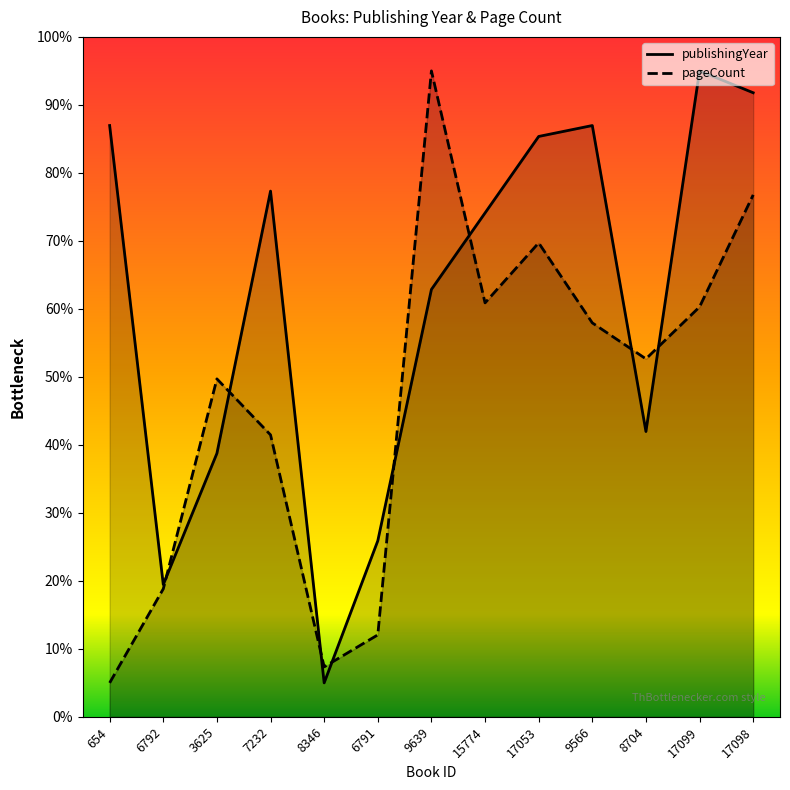

How many intersections are there between pageCount and publishingYear?

8